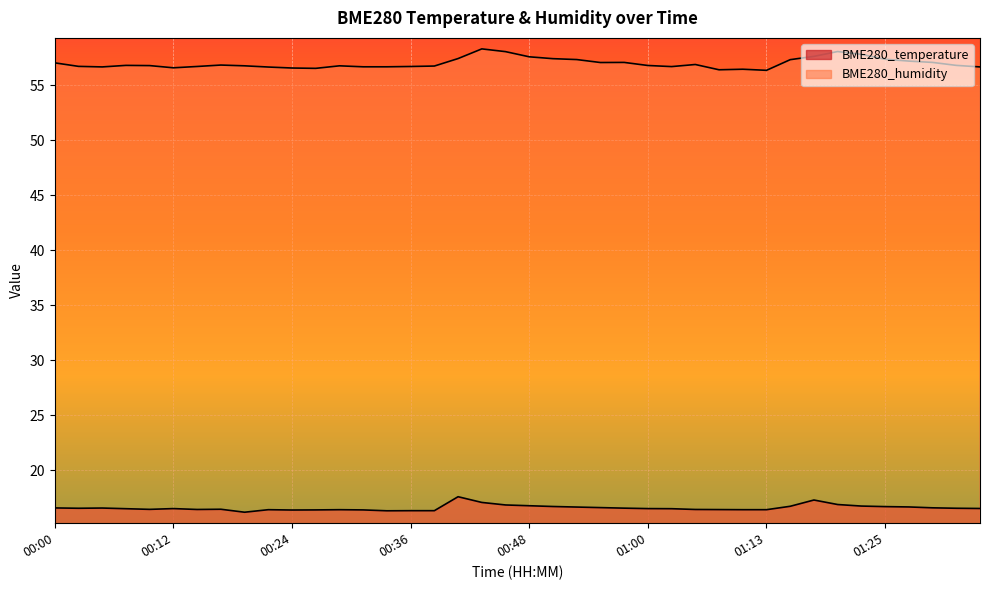

Reading right to left, list all the values displayed in this chart.

BME280_temperature: 16.5	16.5	16.6	16.6	16.7	16.7	16.9	17.3	16.7	16.4	16.4	16.4	16.4	16.5	16.5	16.5	16.6	16.6	16.7	16.8	16.8	17.1	17.6	16.3	16.3	16.3	16.4	16.4	16.4	16.4	16.4	16.2	16.4	16.4	16.5	16.4	16.5	16.6	16.5	16.6
BME280_humidity: 56.7	56.8	57.1	57.2	57.4	57.8	58.1	57.6	57.3	56.4	56.5	56.4	56.9	56.7	56.8	57.1	57.1	57.3	57.4	57.6	58.1	58.3	57.4	56.8	56.7	56.7	56.7	56.8	56.5	56.6	56.7	56.8	56.8	56.7	56.6	56.8	56.8	56.7	56.7	57.0